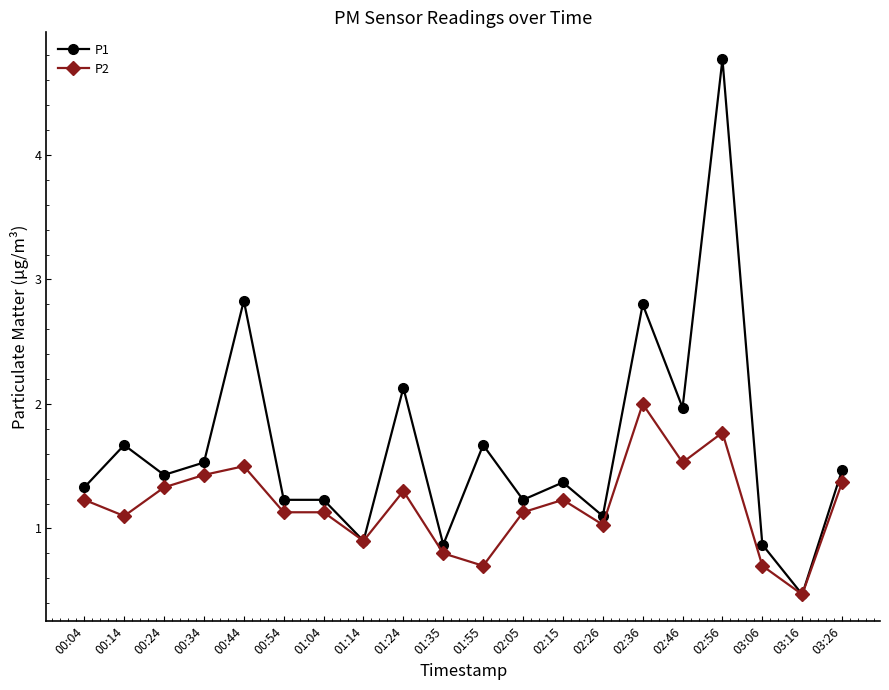

Which category has the lowest value across all series?

03:16